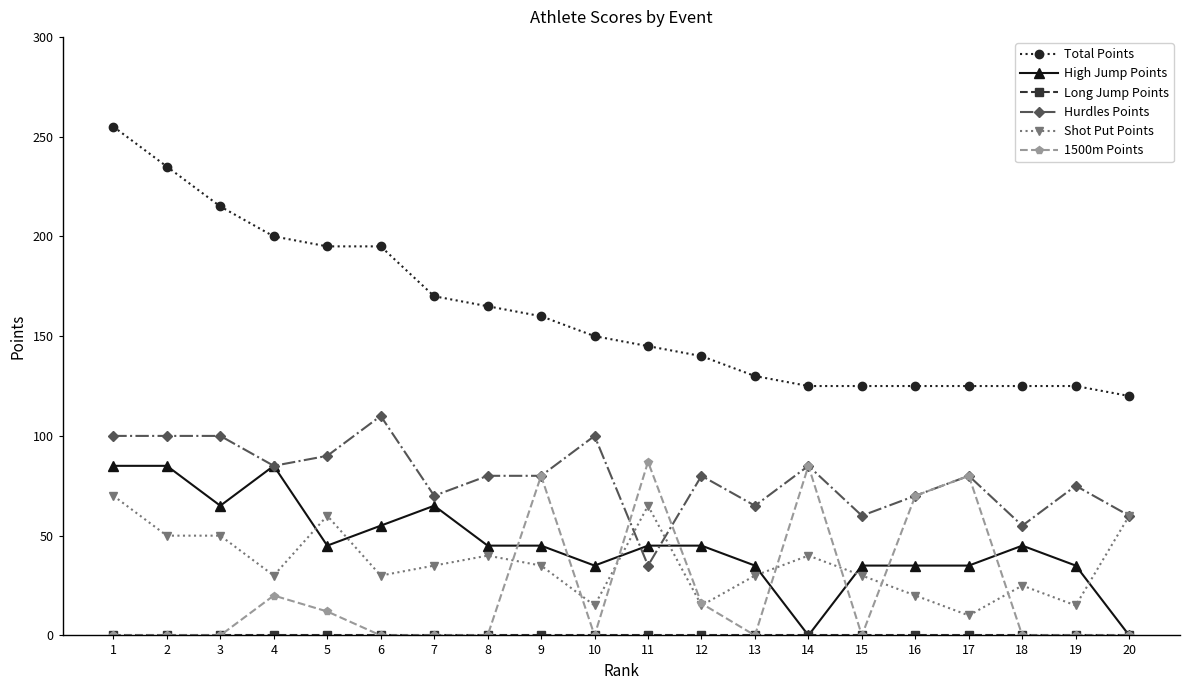

True or false: Shot Put Points and High Jump Points cross at least once.

True